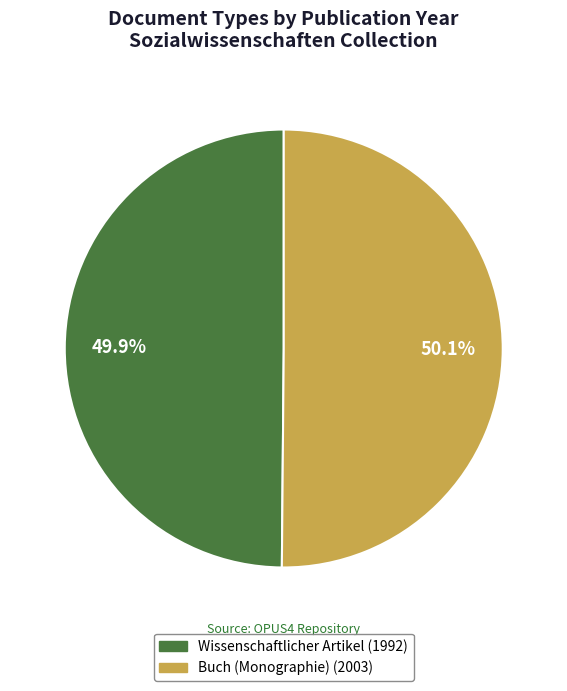

Is there a majority slice in this chart?

Yes